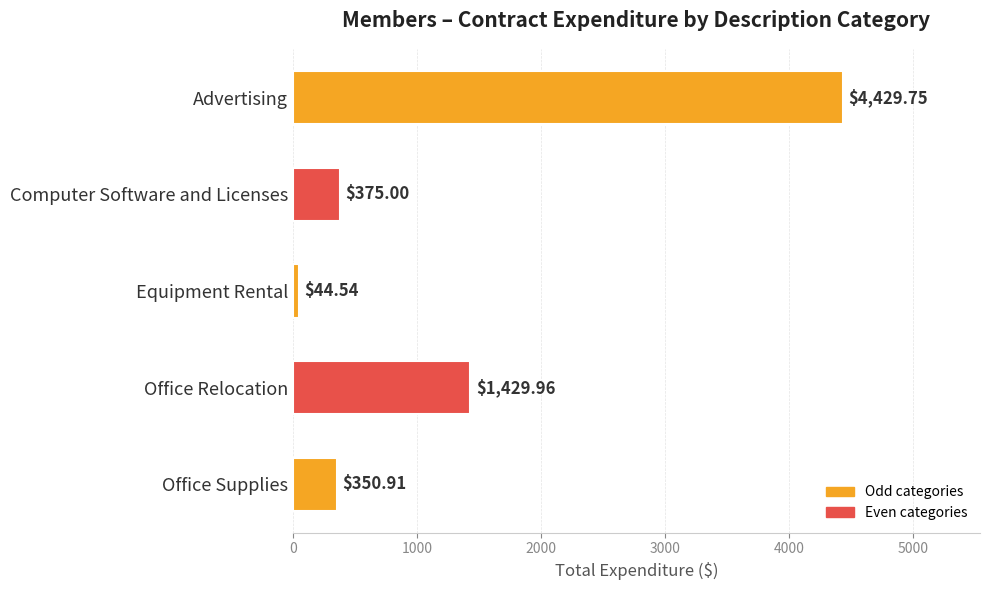

How many data points are less than 375?

2